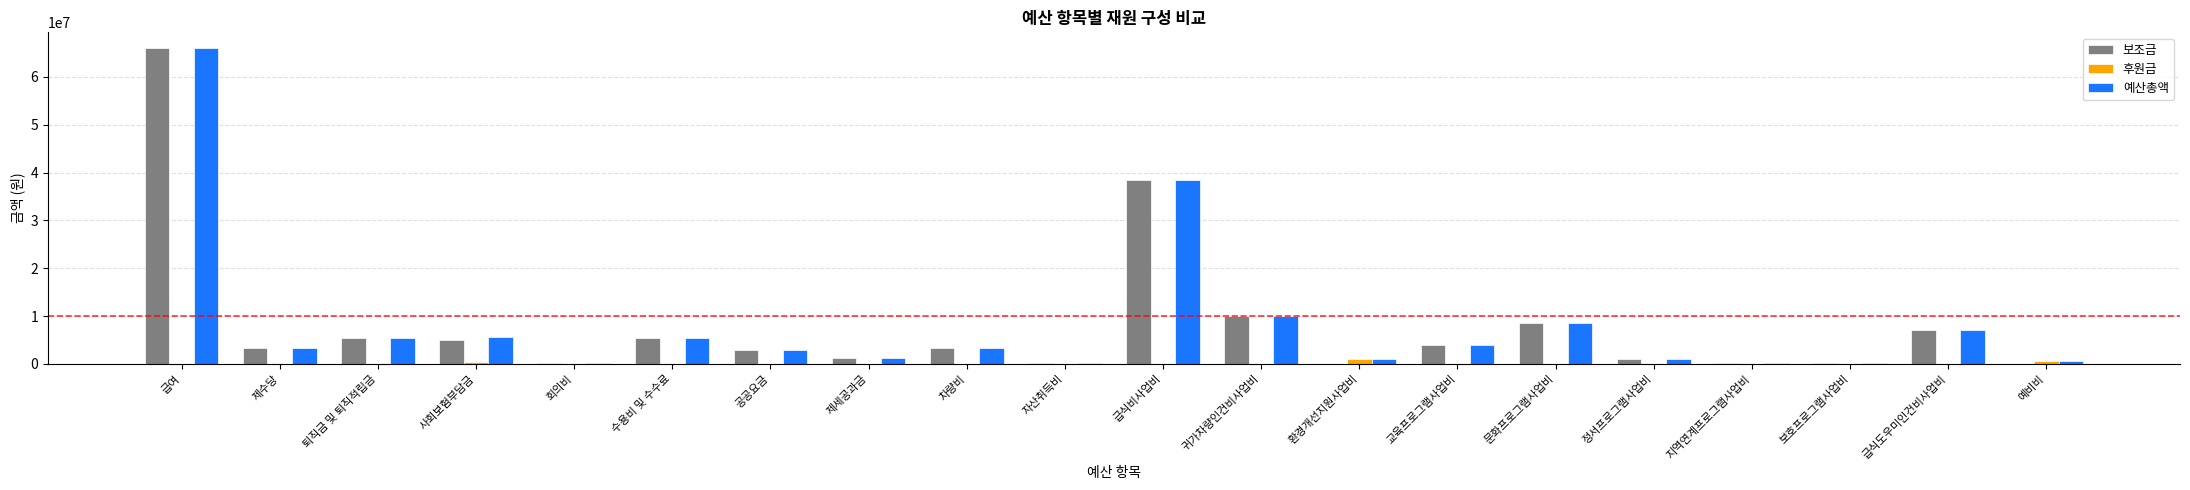

What is the sum of all 예산총액 values?

164574301